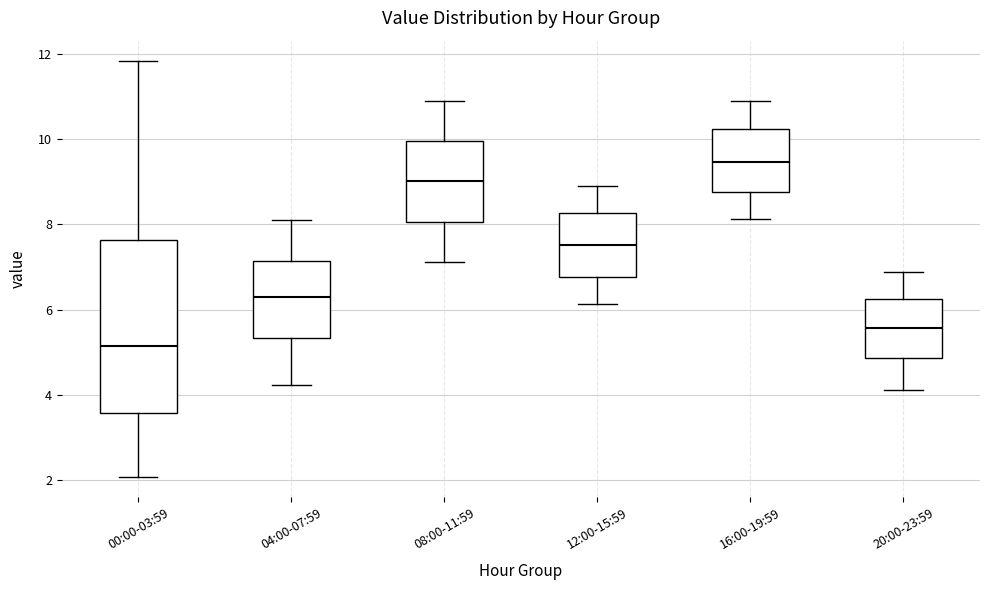

Reading left to right, transcribe this box plot: for each box, give where its median line is, the range the box spans, and where its two whiskers end, as read against the y-axis. The values are not printed on the chart, so give them approximately, as read against the axis.

00:00-03:59: median 5.2, box 3.6 to 7.6, whiskers 2.0 to 11.8
04:00-07:59: median 6.2, box 5.4 to 7.2, whiskers 4.2 to 8.2
08:00-11:59: median 9.0, box 8.0 to 10.0, whiskers 7.2 to 10.8
12:00-15:59: median 7.6, box 6.8 to 8.2, whiskers 6.2 to 8.8
16:00-19:59: median 9.4, box 8.8 to 10.2, whiskers 8.2 to 10.8
20:00-23:59: median 5.6, box 4.8 to 6.2, whiskers 4.2 to 6.8